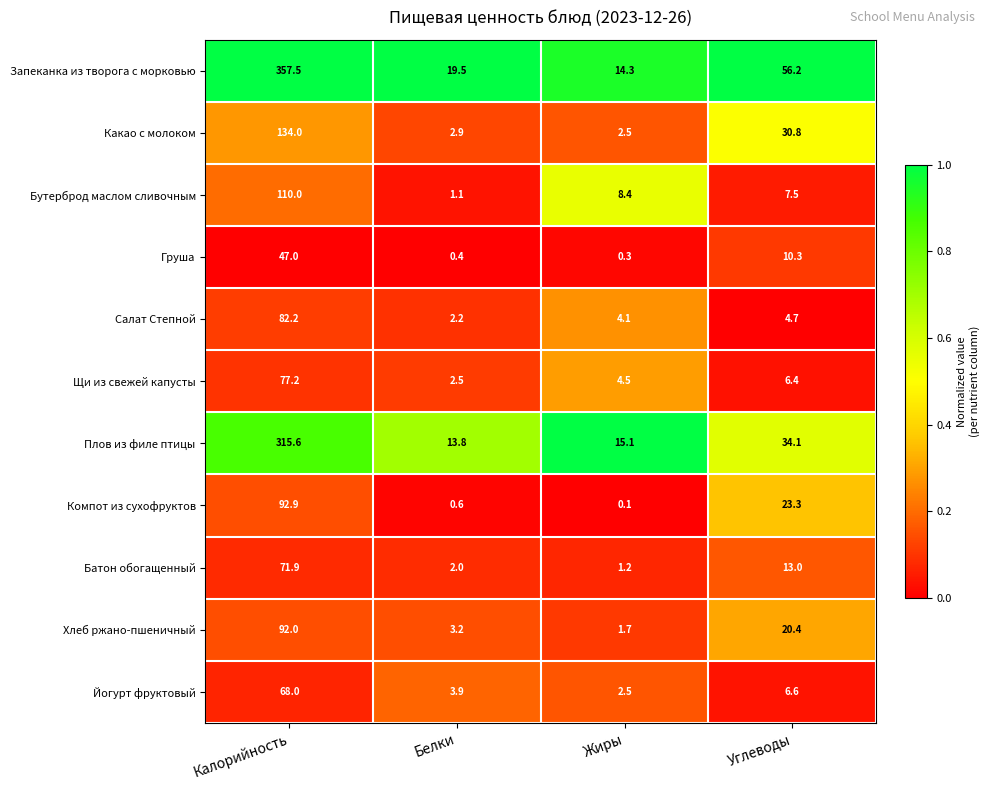

How many categories are shown in the chart?

4